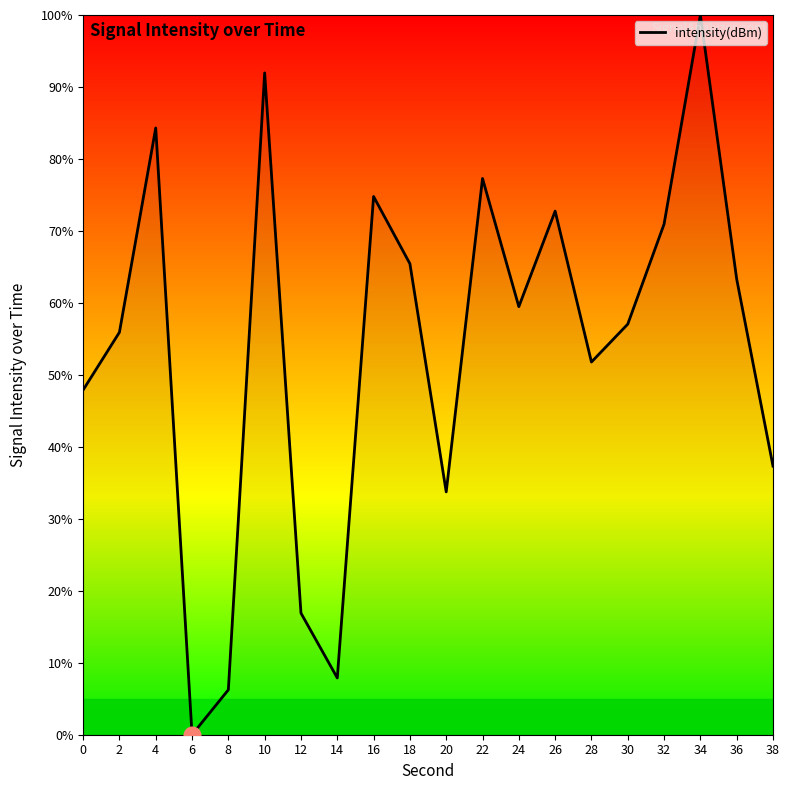

The chart shows a value of 47.9 at 0. True or false?

True